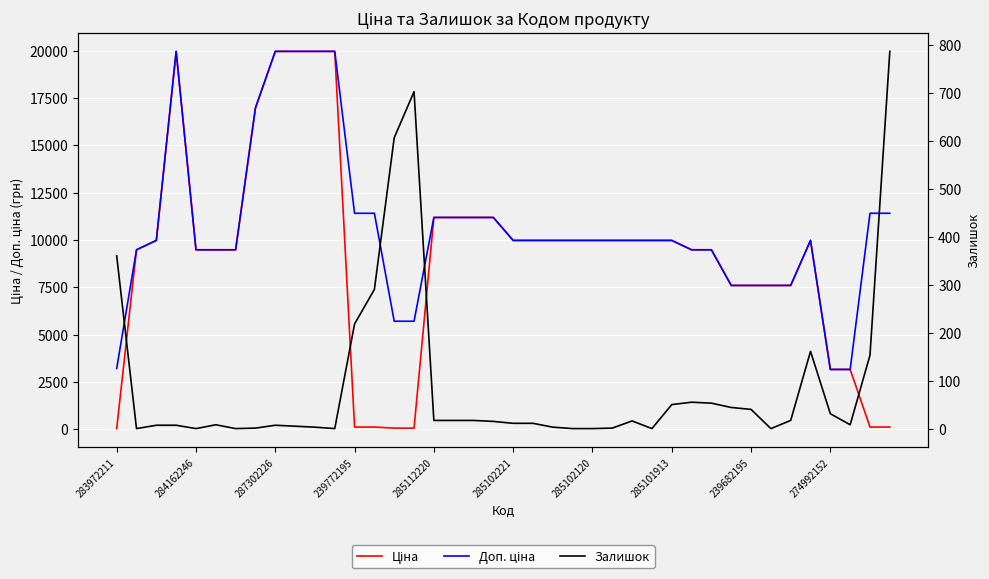

What position from the left is 37?

38